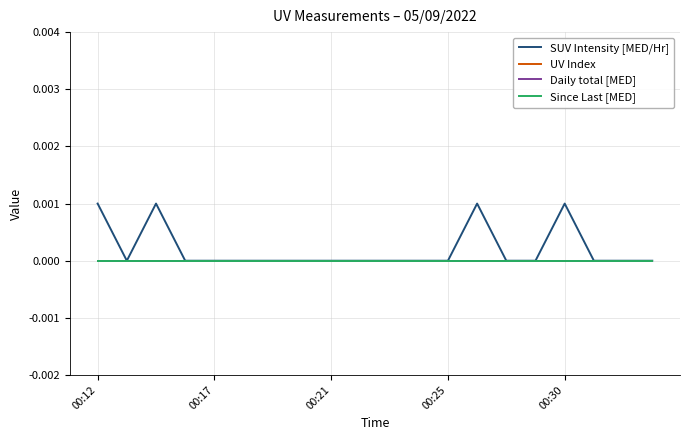

Is this an area chart (filled region under the line)?

No